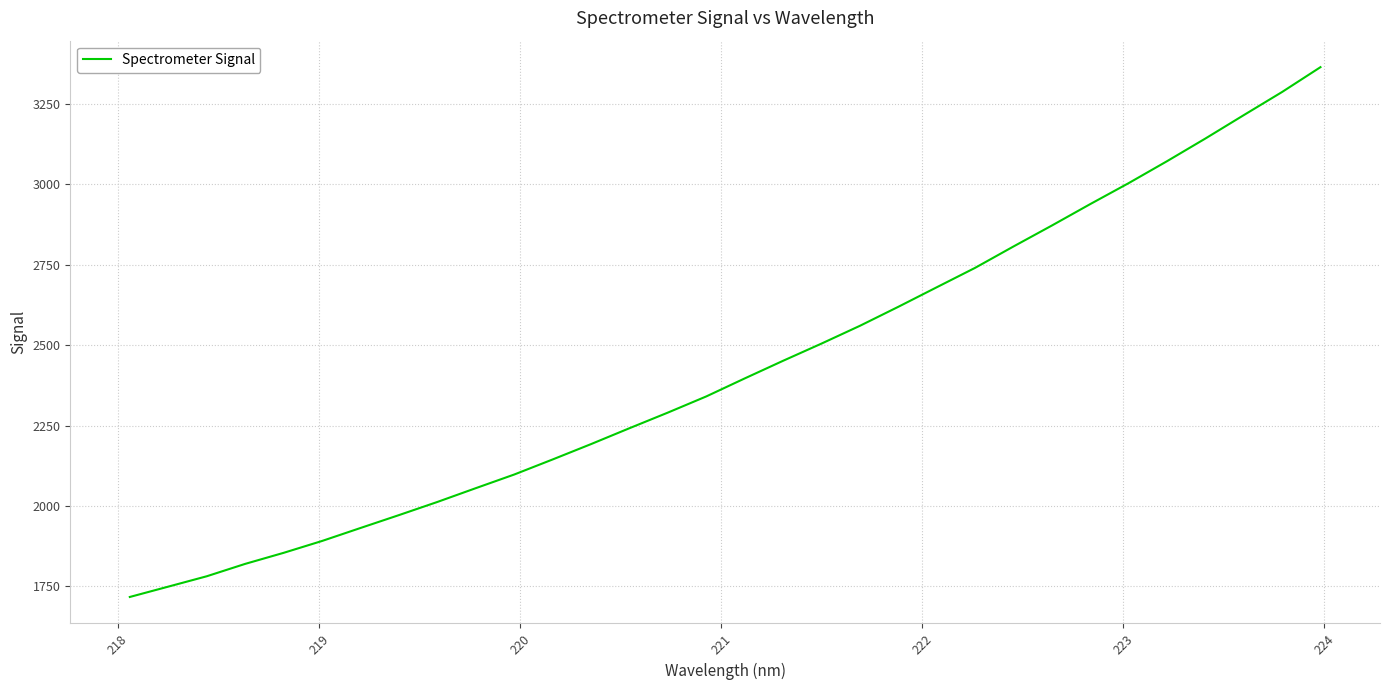

Is this an area chart (filled region under the line)?

No